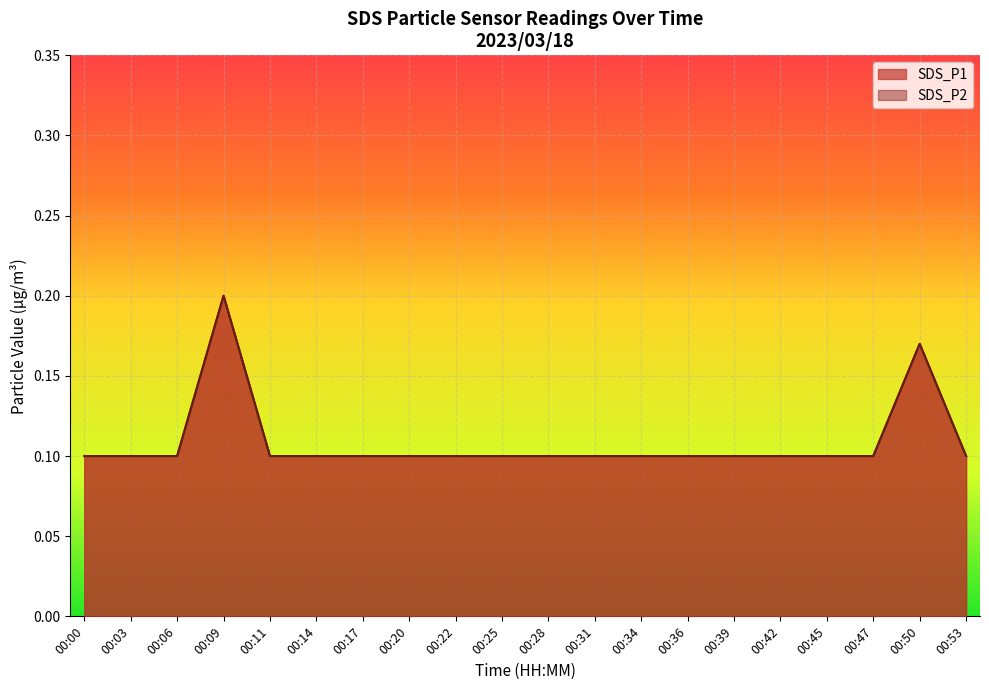

What is the difference between the second highest and minimum values in the SDS_P1 series?

0.1